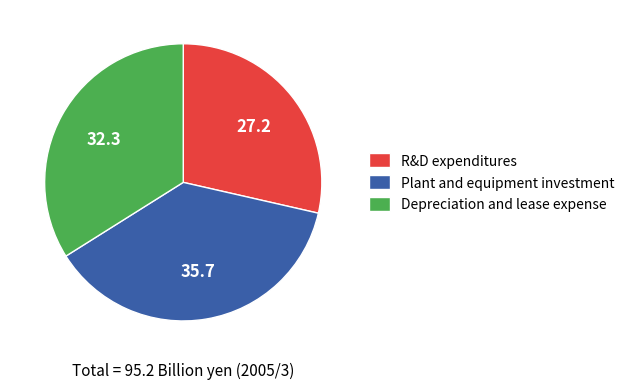

The Plant and equipment investment slice represents 38% of the pie. True or false?

True